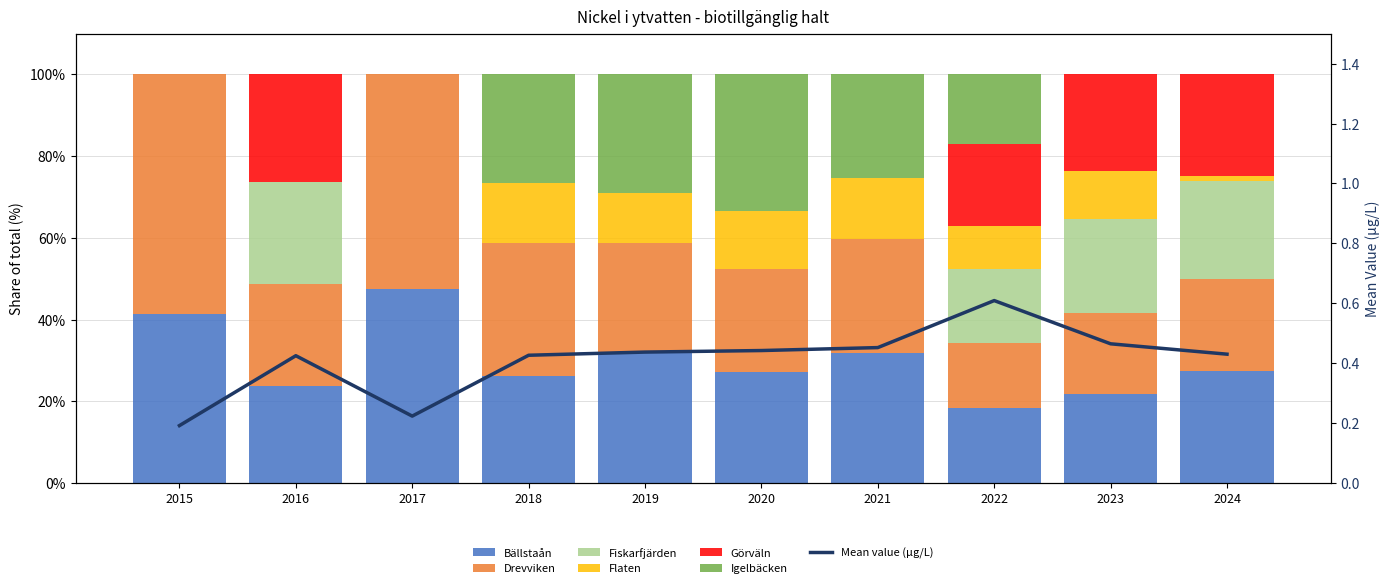

The value of Flaten at 2024 is 1.2. True or false?

True